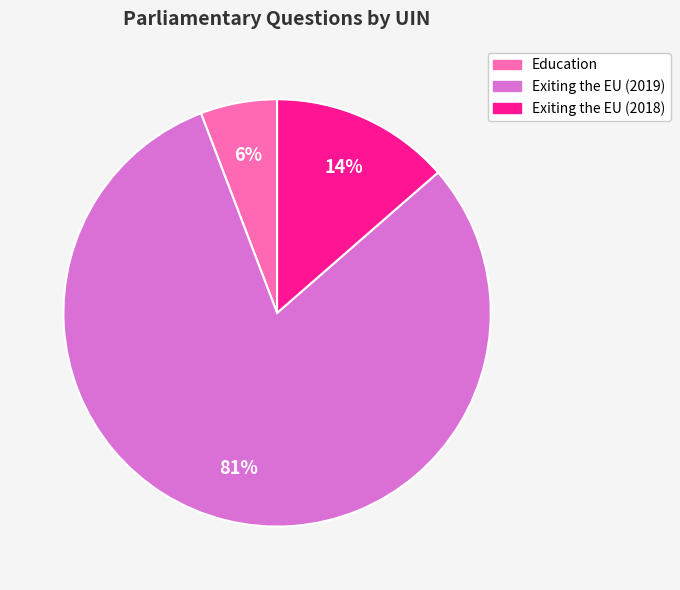

Is there any slice that represents more than half of the pie?

Yes